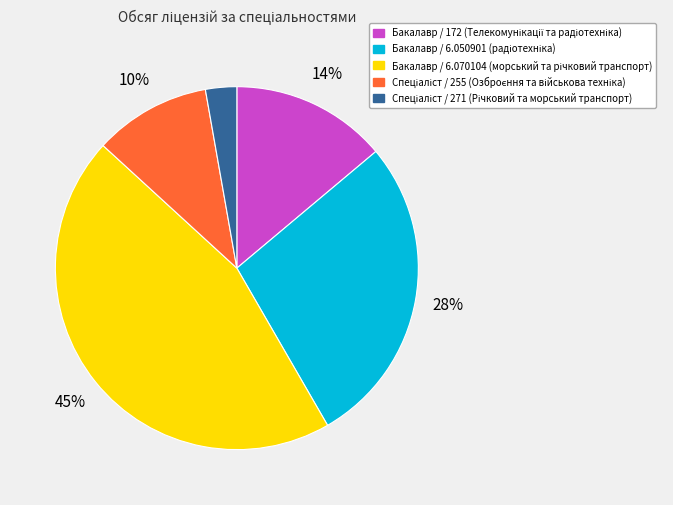

To the nearest percent, what is the difference between the largest and smallest slice percentages?

42%